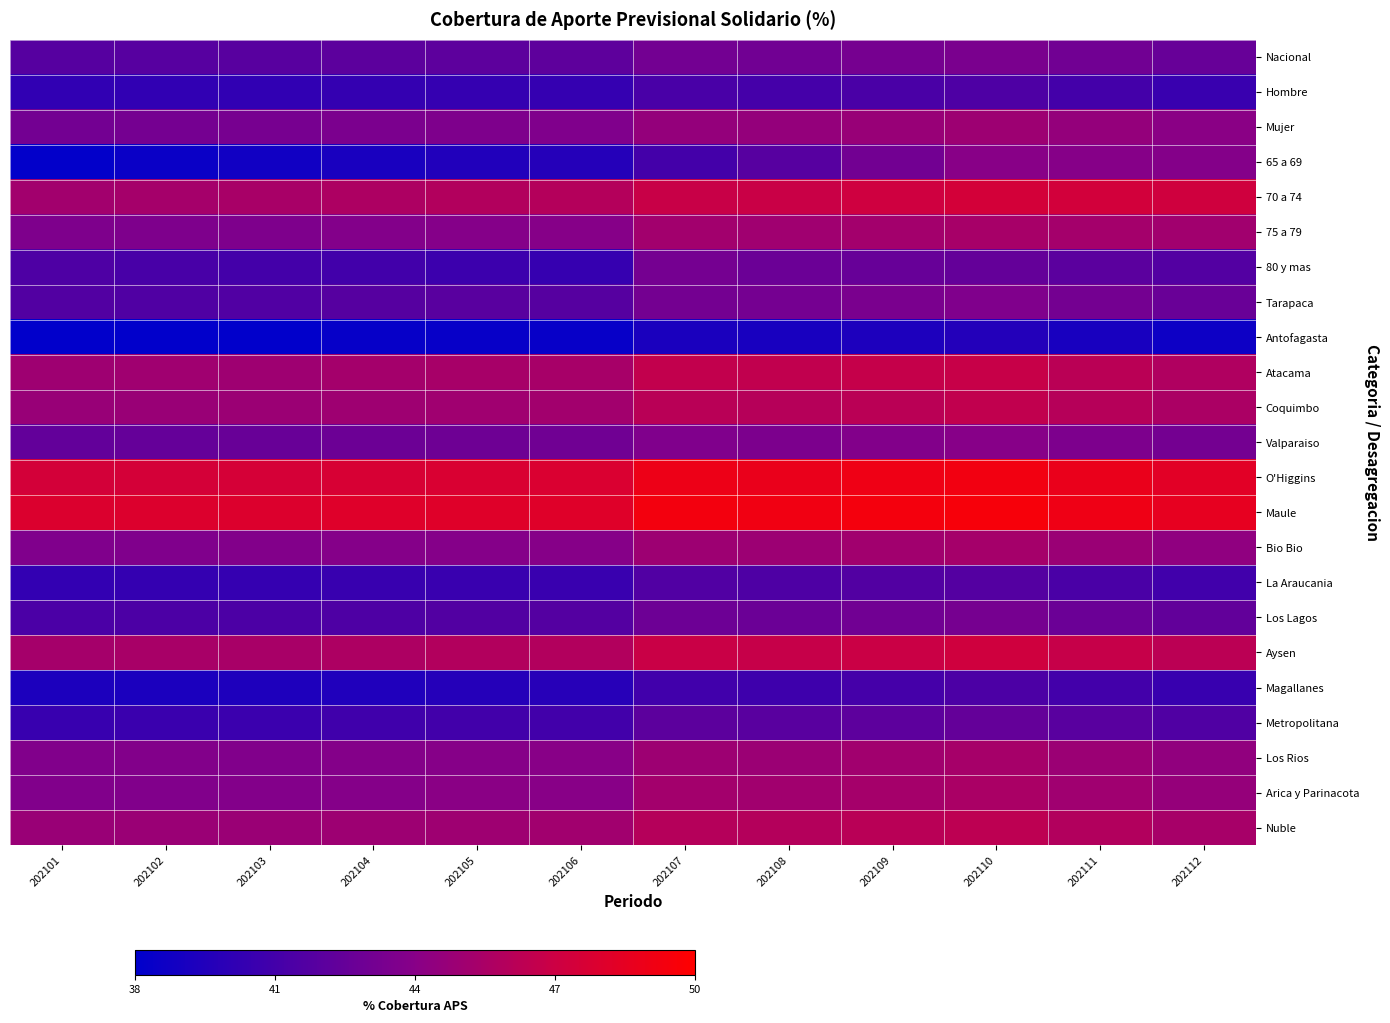

At which category is the sum across all series the highest?

202110